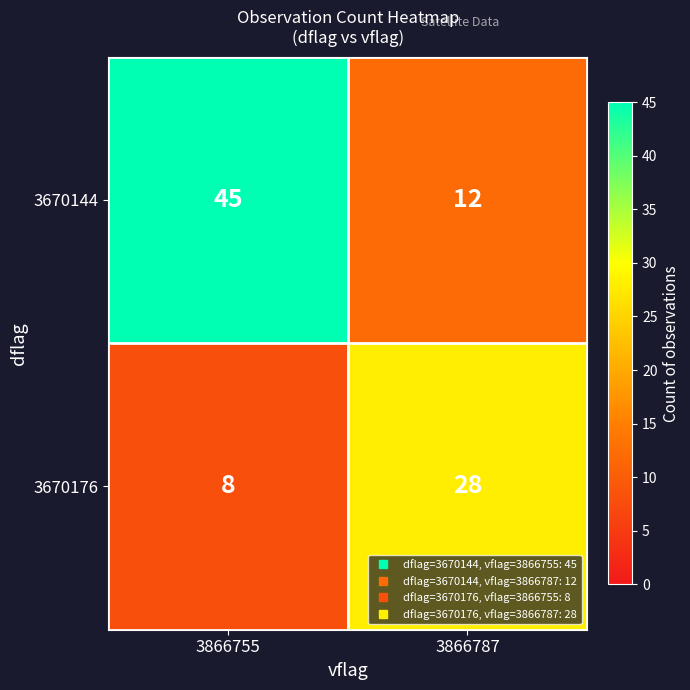

Reading right to left, what are all the values shown in this chart?

3670144: 12	45
3670176: 28	8